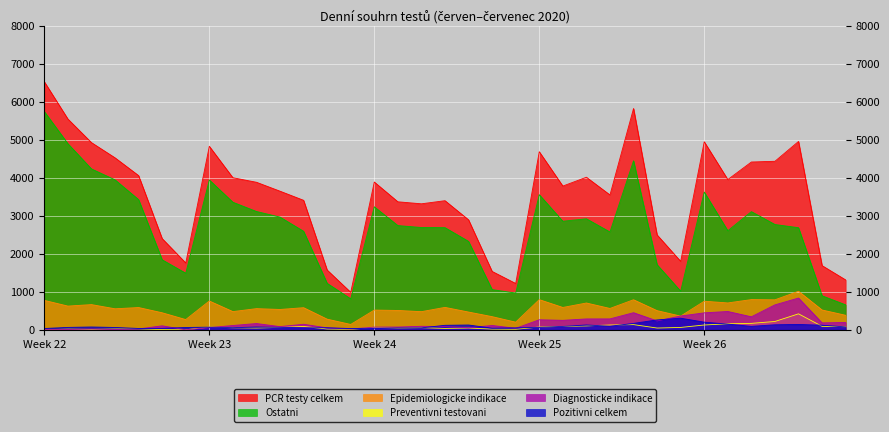

Is the value of Epidemiologicke indikace at 18.06.2020 greater than the value of Preventivni testovani at 30.06.2020?

Yes